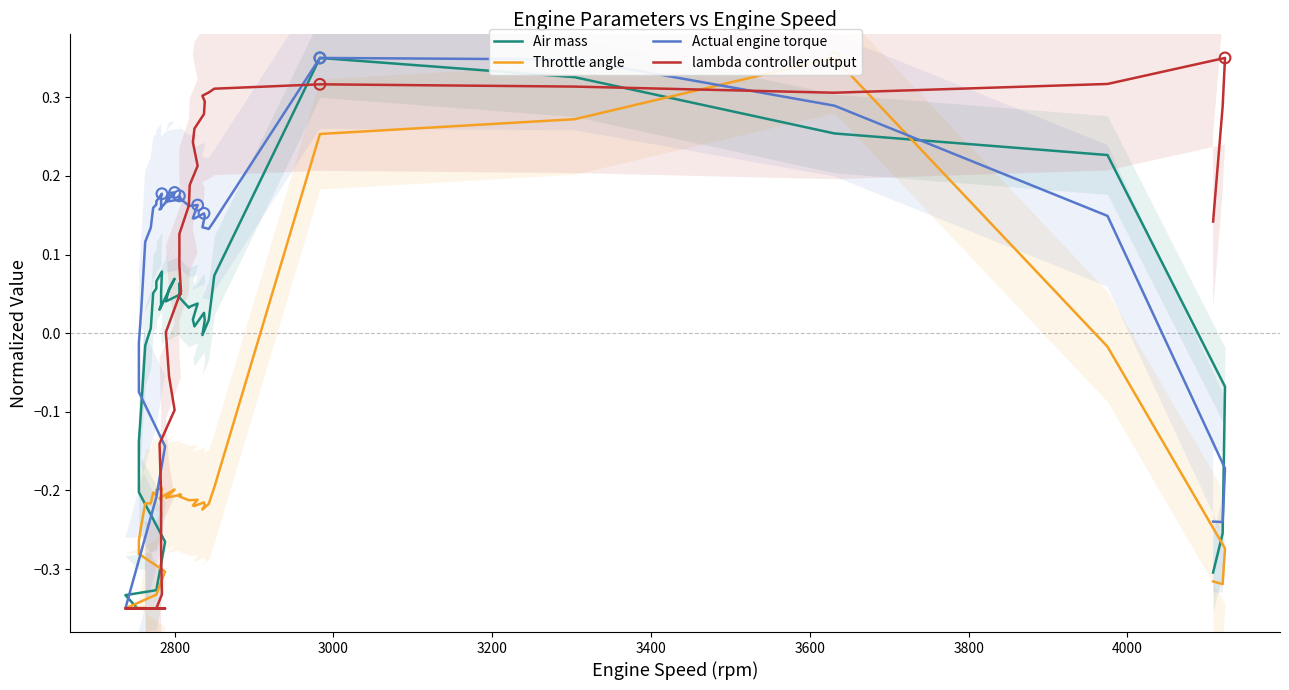

Which series contains the lowest Y value?

Air mass